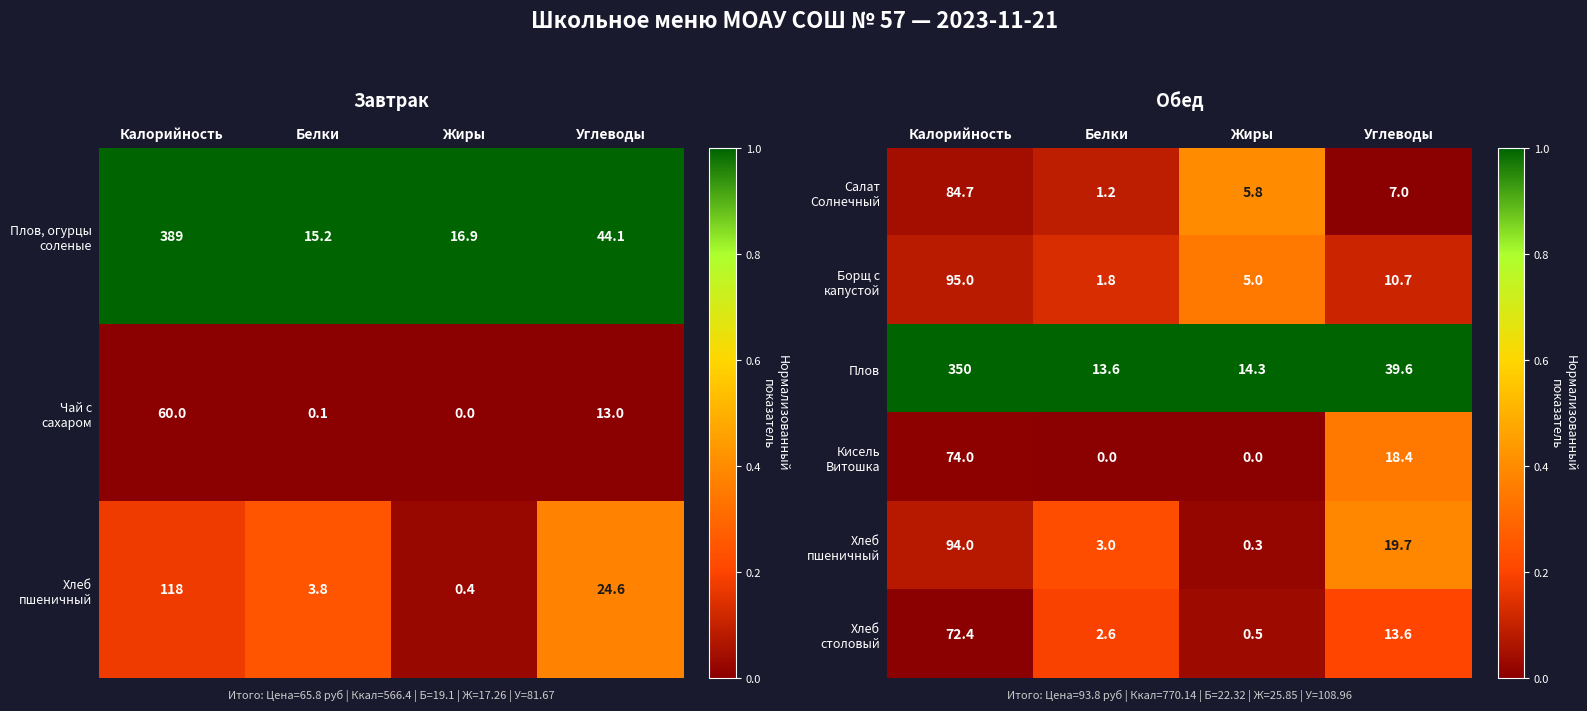

What is the approximate value of Плов at Углеводы?

39.6